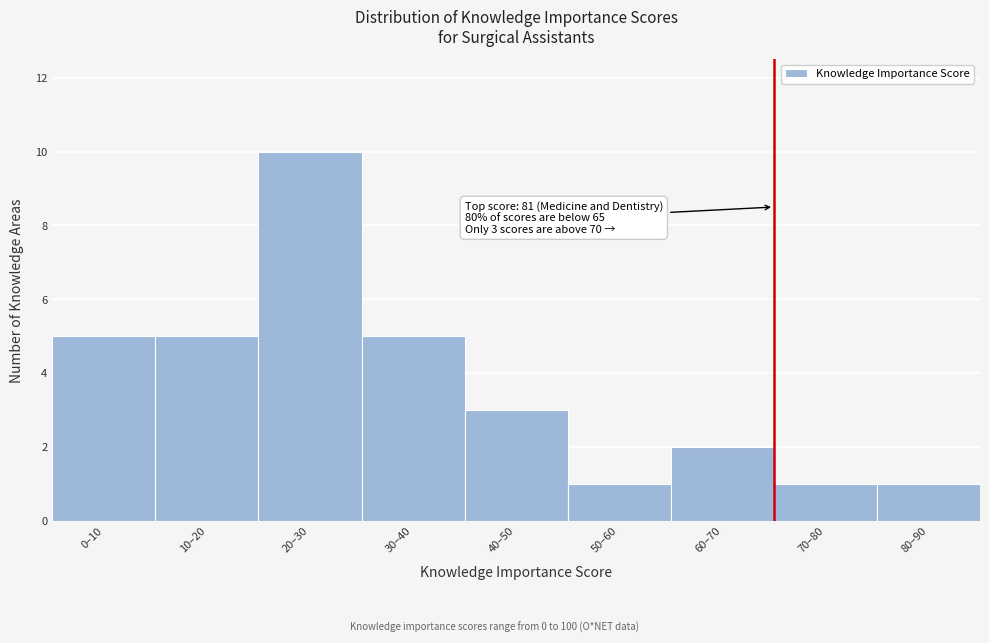

Reading left to right, what are all the values shown in this chart?

5	5	10	5	3	1	2	1	1